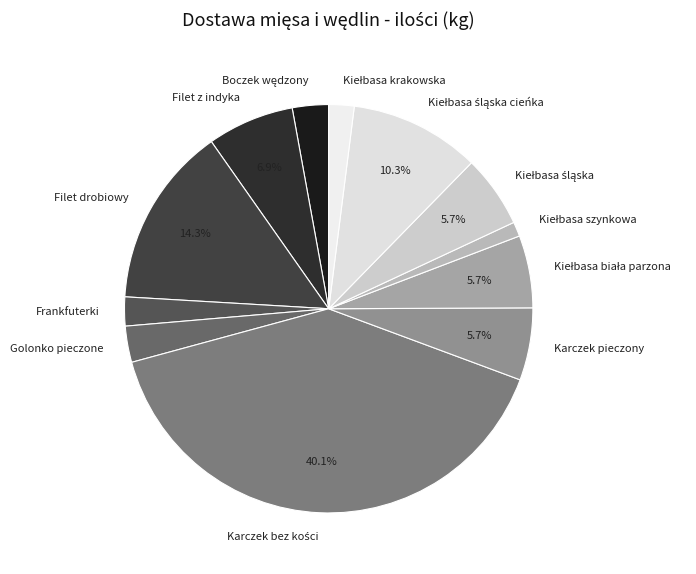

Approximately how many times larger is the value at Golonko pieczone compared to Karczek pieczony?

0.5